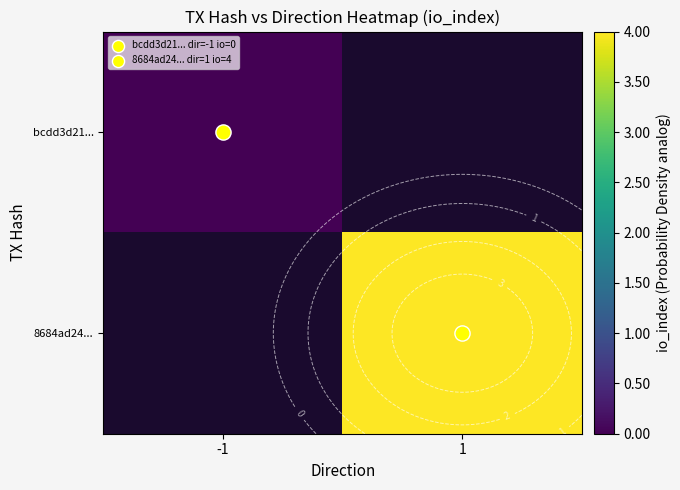

Is the value of 8684ad24... at -1 greater than the value of bcdd3d21... at 1?

No